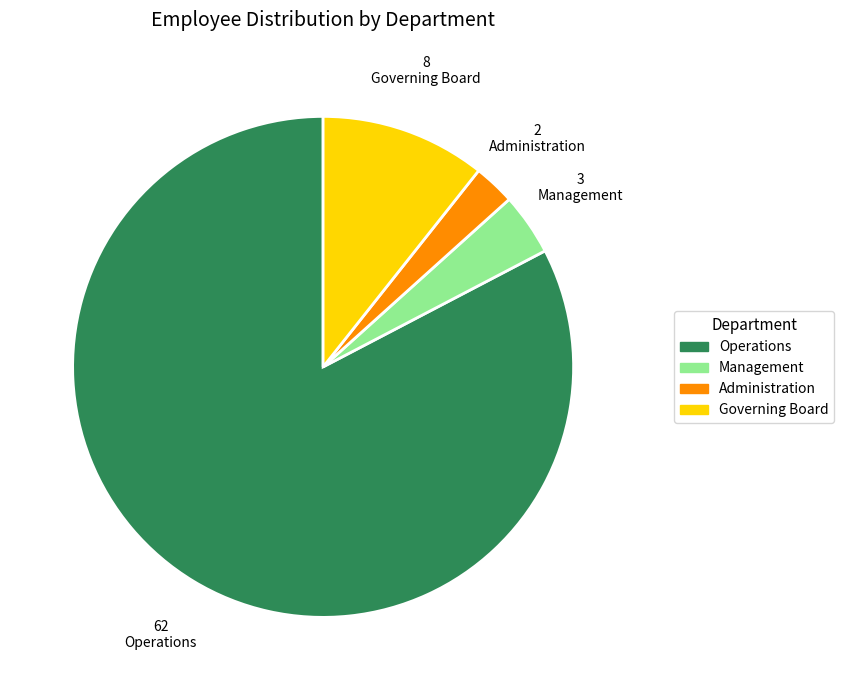

What is the smallest slice in the pie chart?

Administration